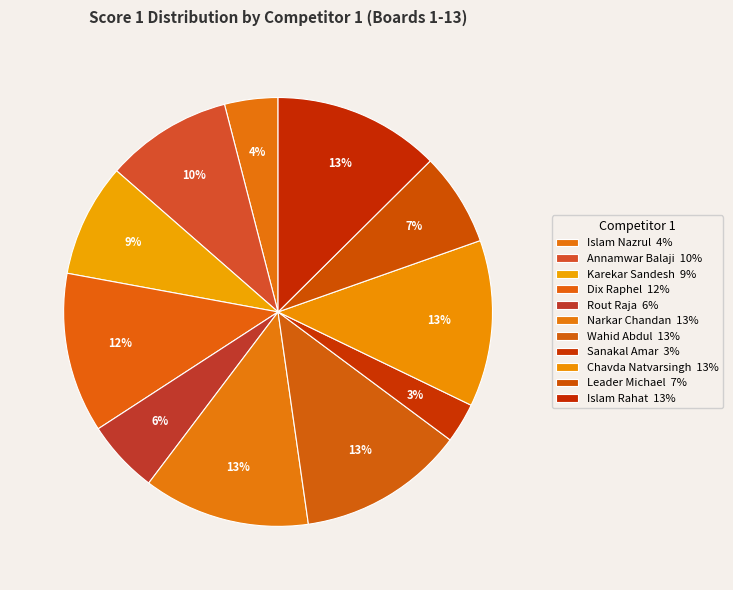

Count the number of slices in the pie.

11